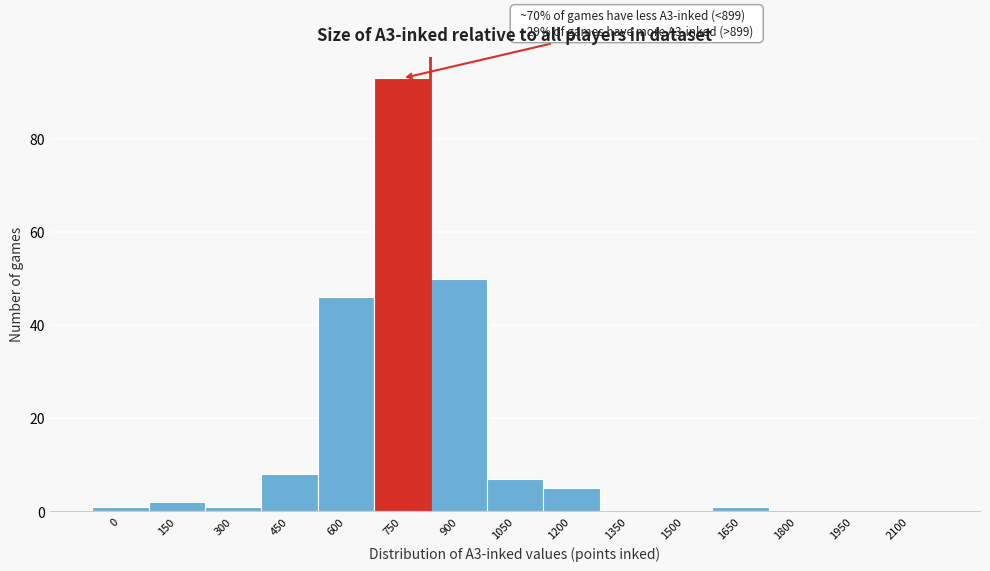

Reading left to right, extract all data points from this chart.

0=1	150=2	300=1	450=8	600=46	750=93	900=50	1050=7	1200=5	1350=0	1500=0	1650=1	1800=0	1950=0	2100=0